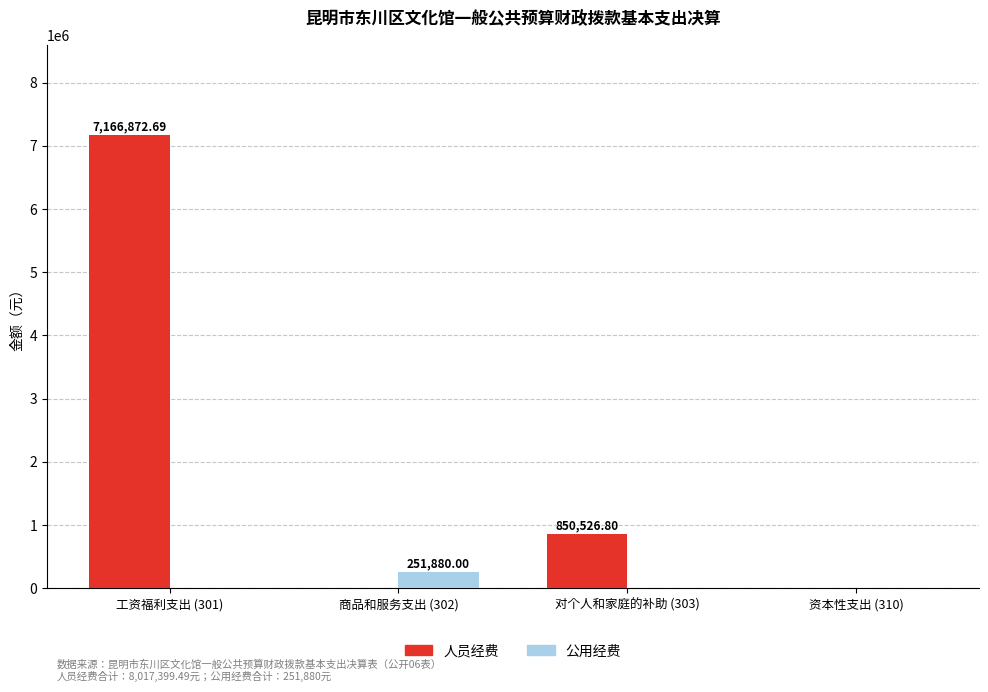

What is the sum of all 公用经费 values?

251880.0